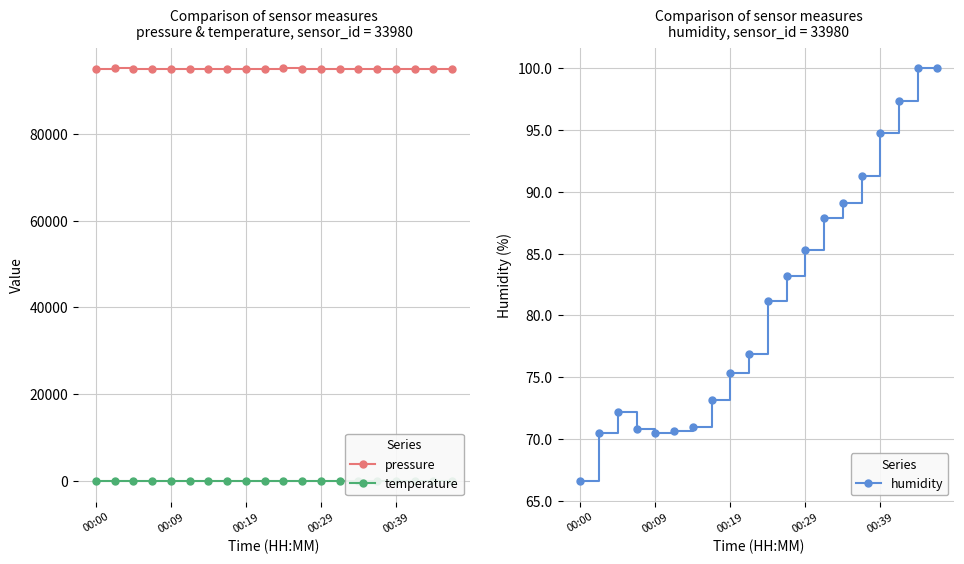

What is the difference between the humidity values at 00:00 and 19?

33.4